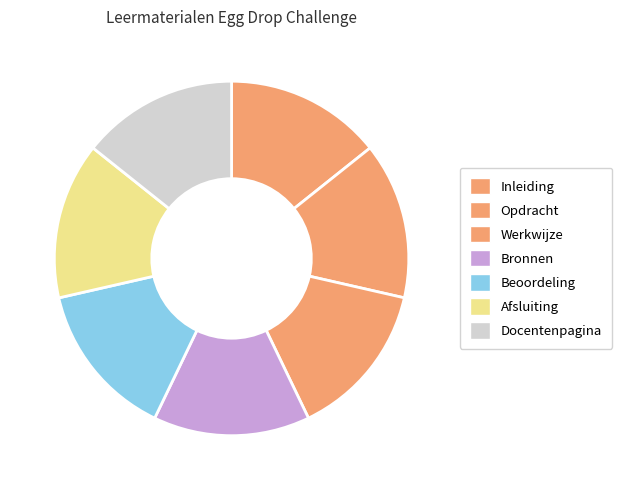

How many segments does this pie chart have?

7